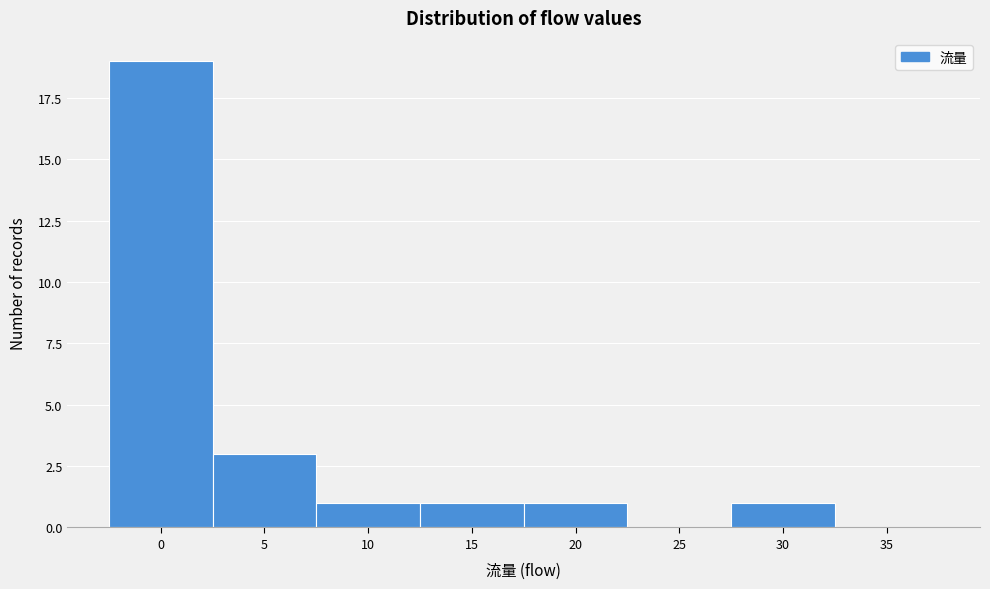

Reading right to left, extract all data points from this chart.

35=0	30=1	25=0	20=1	15=1	10=1	5=3	0=19